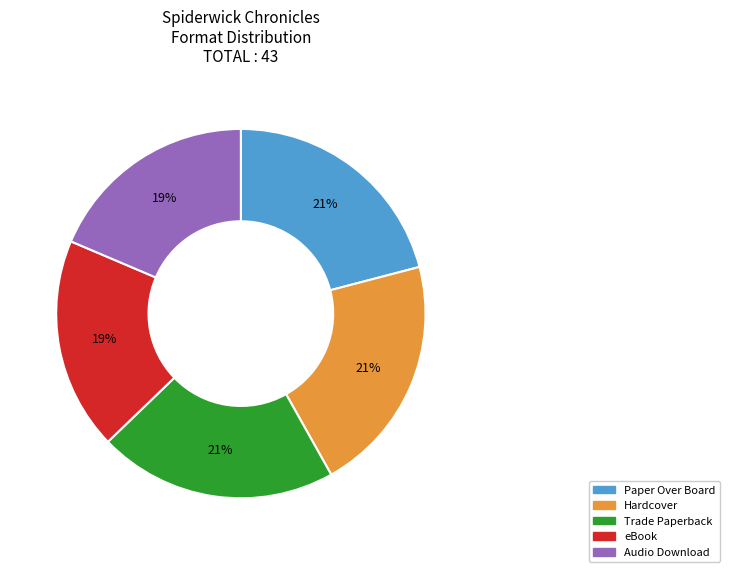

To the nearest percent, what percentage of the pie is Hardcover?

21%